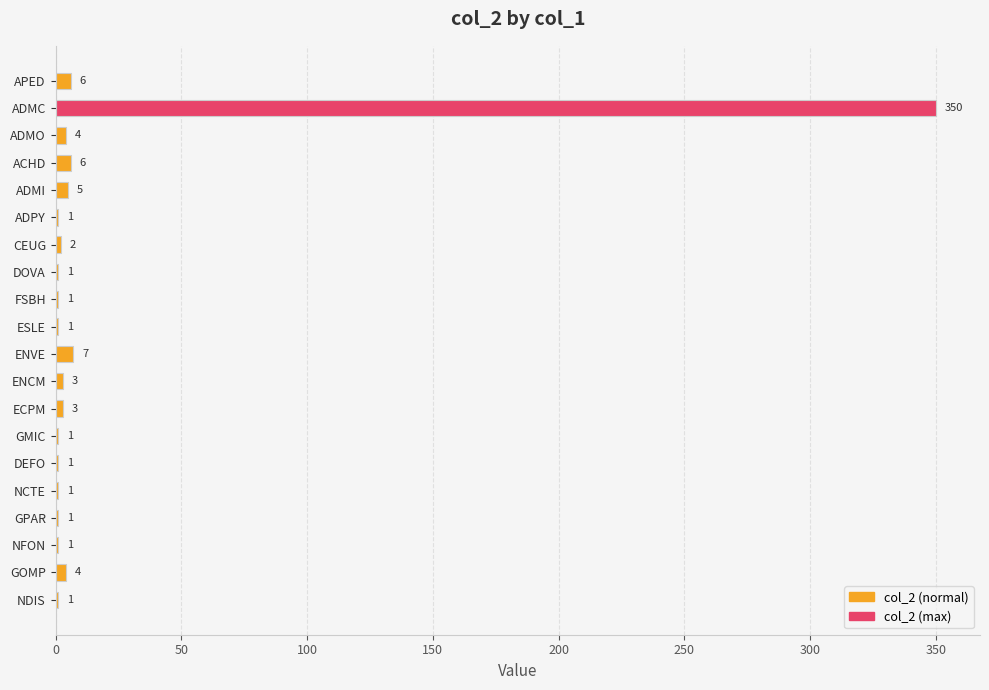

Approximately how many times larger is the value at NFON compared to NDIS?

1.0